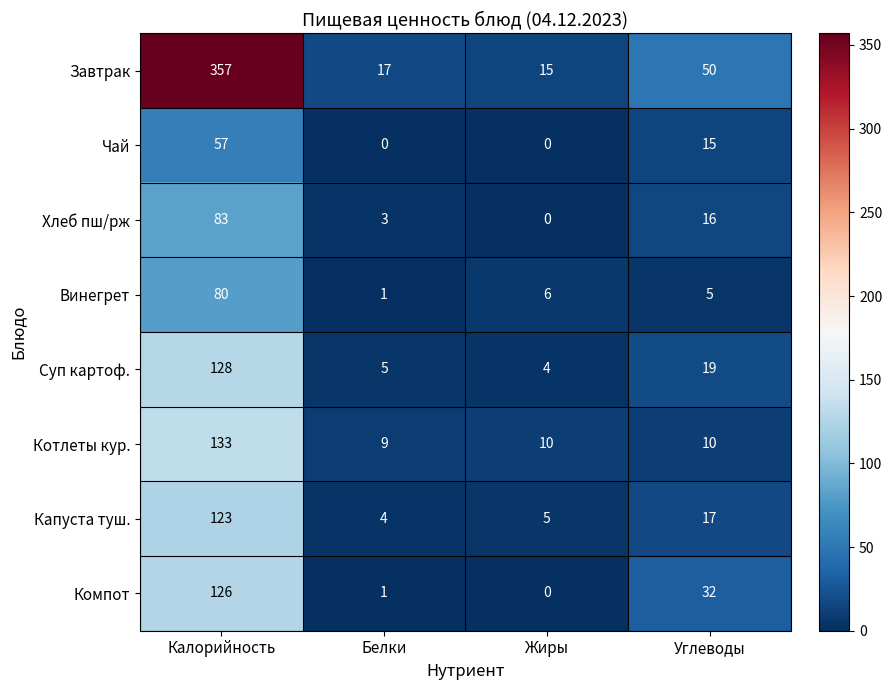

What is the total value across all series at Белки?

40